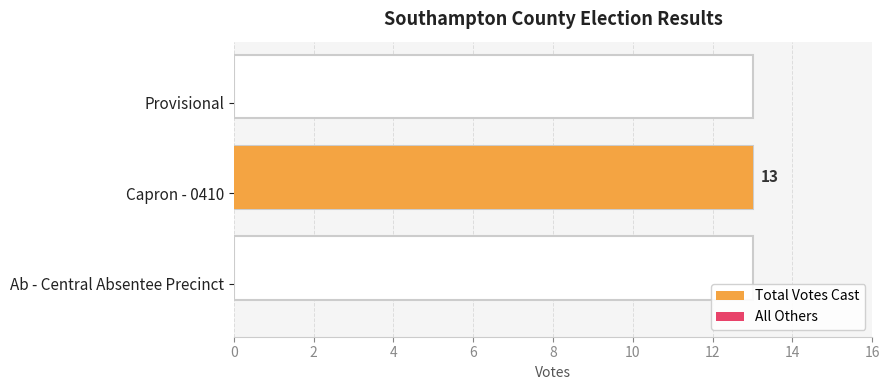

How many positive values does the Total Votes Cast series have?

1